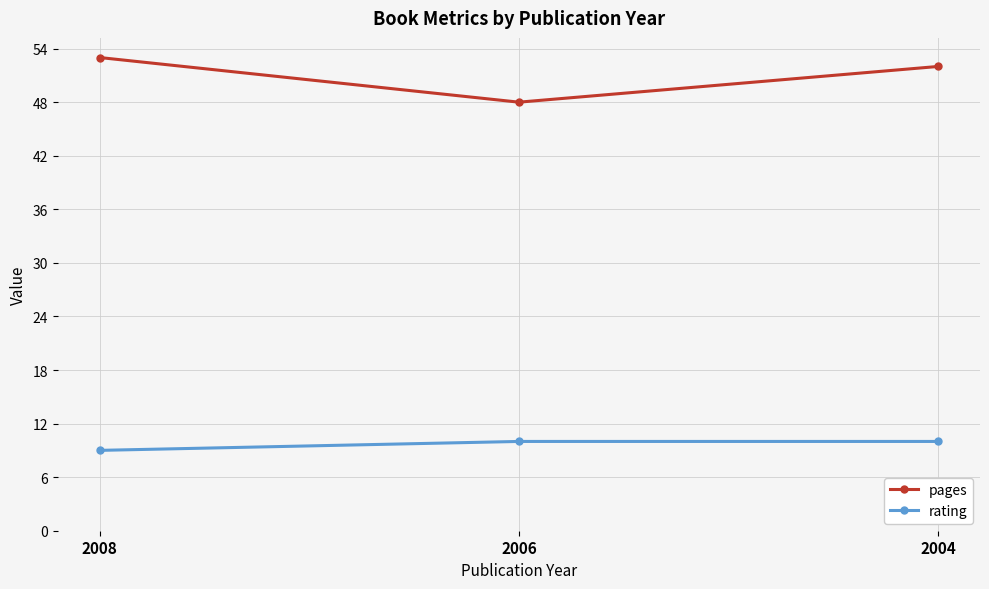

At how many categories does at least one series exceed 20?

3